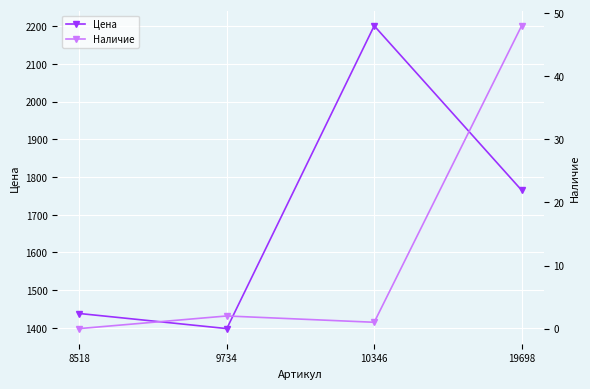

Which category has the highest value across all series?

10346